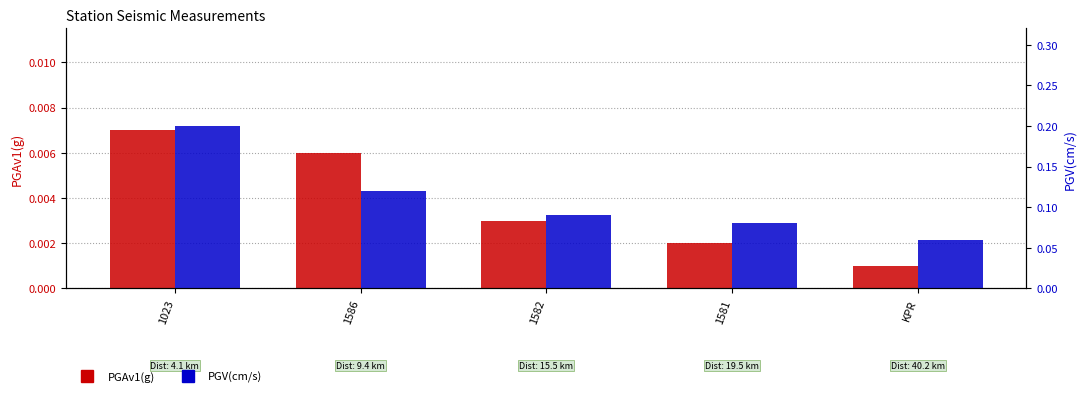

Is it true that PGV(cm/s) equals 0.0 at 1581?

False